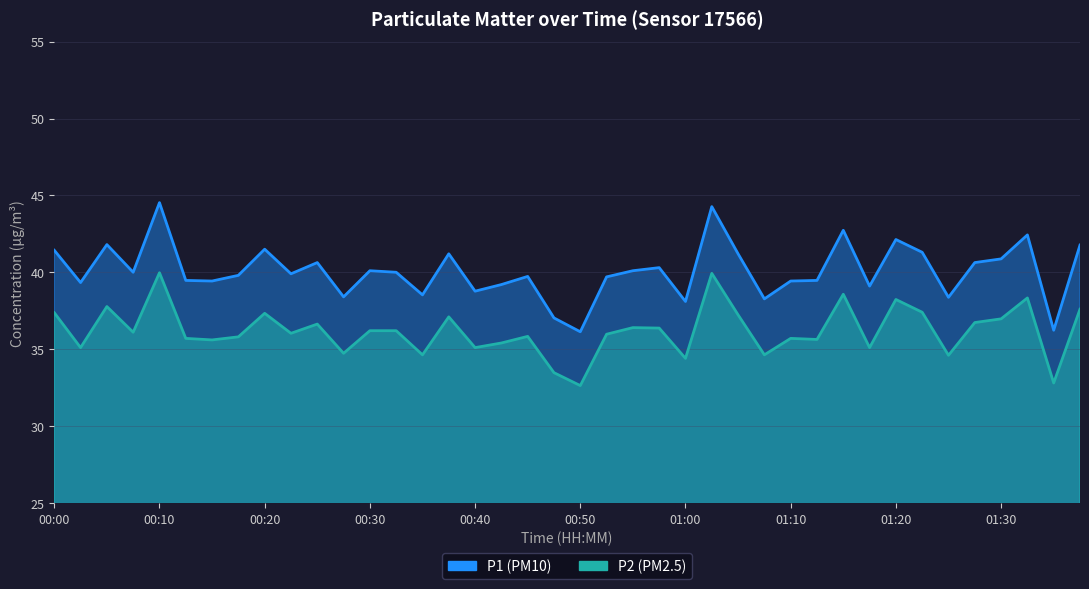

What is the difference between the highest and lowest values at 01:23?

3.9